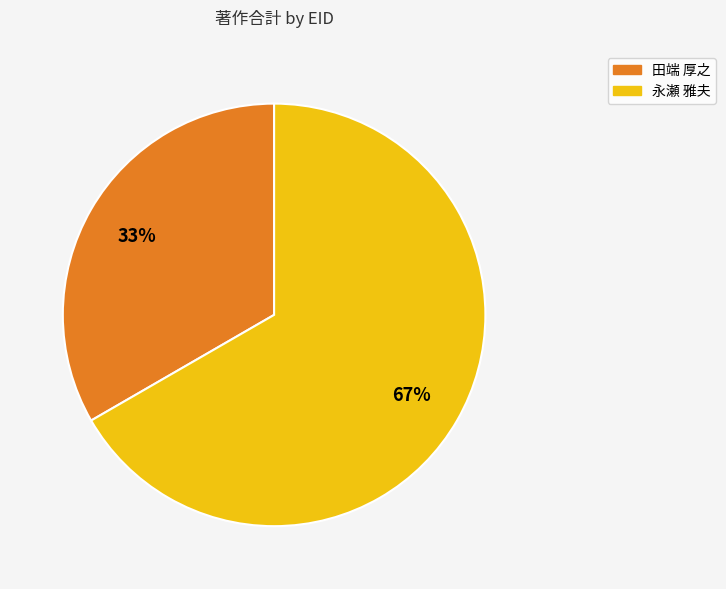

To the nearest percent, what is the average slice percentage?

50%